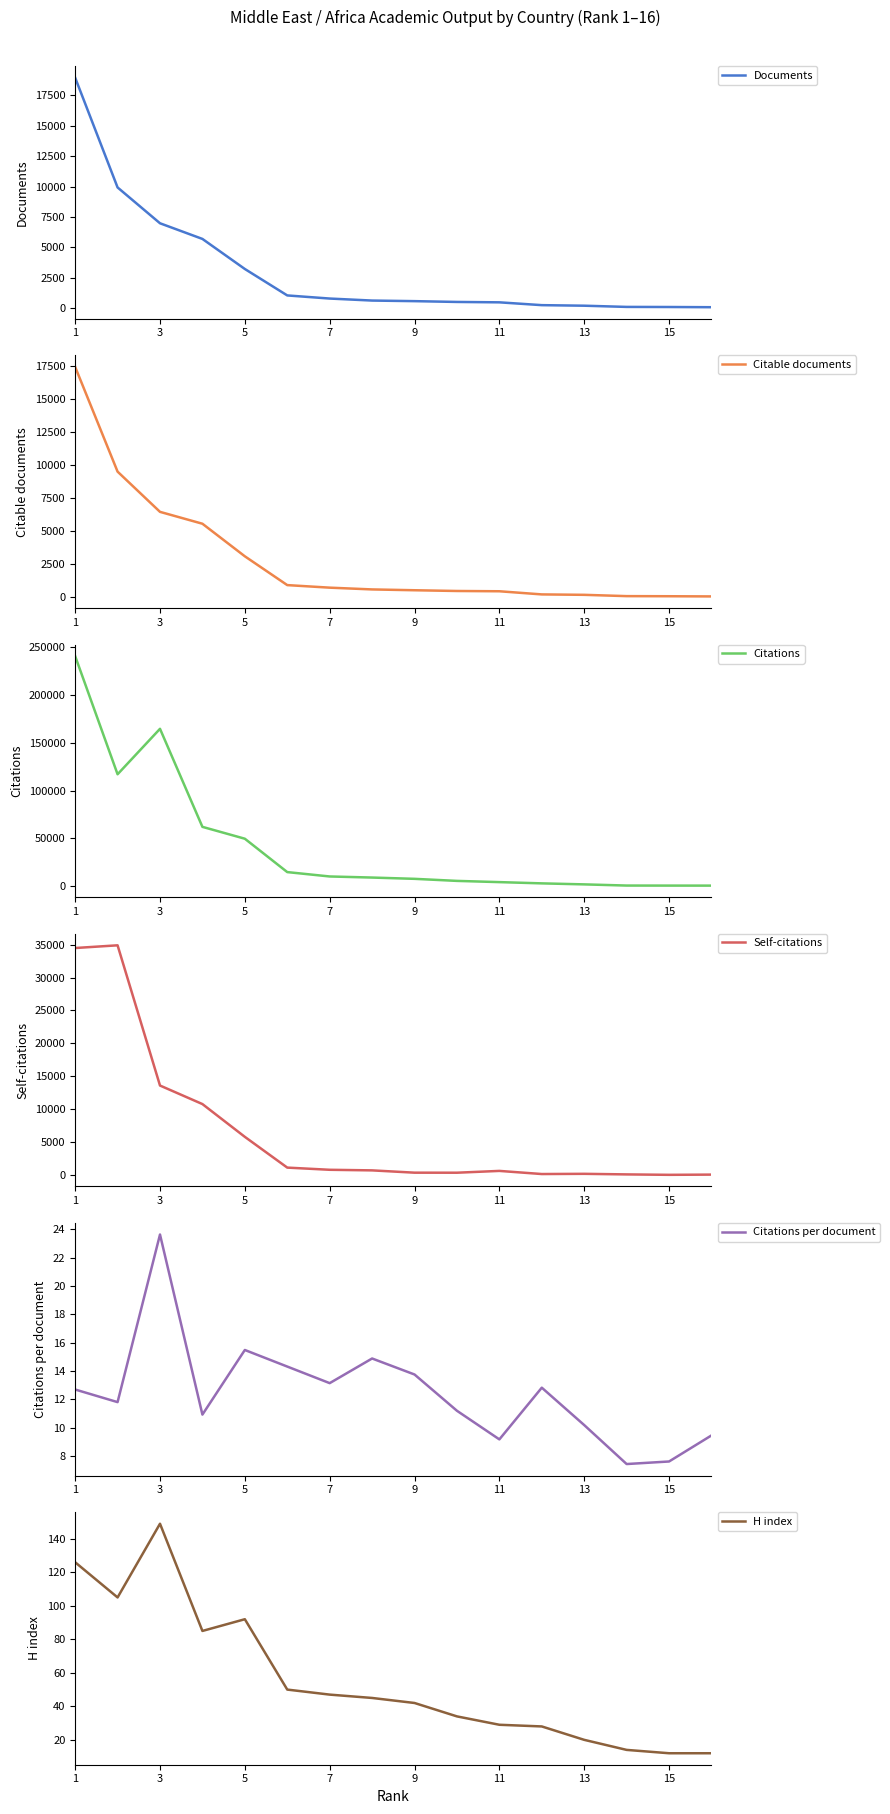

What is the maximum value for Self-citations?

34905